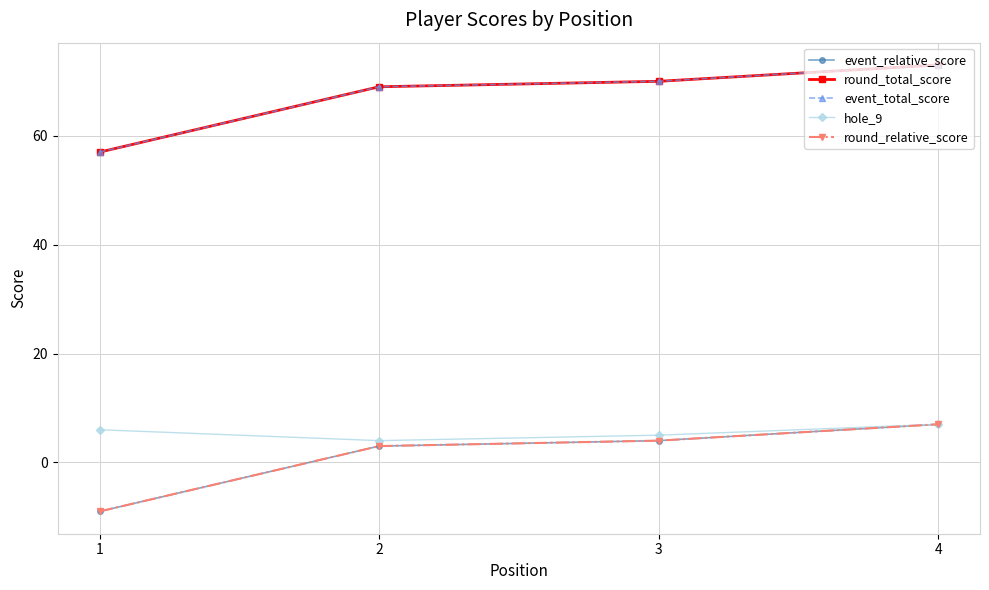

Where is round_total_score nearest to the value 65?

2